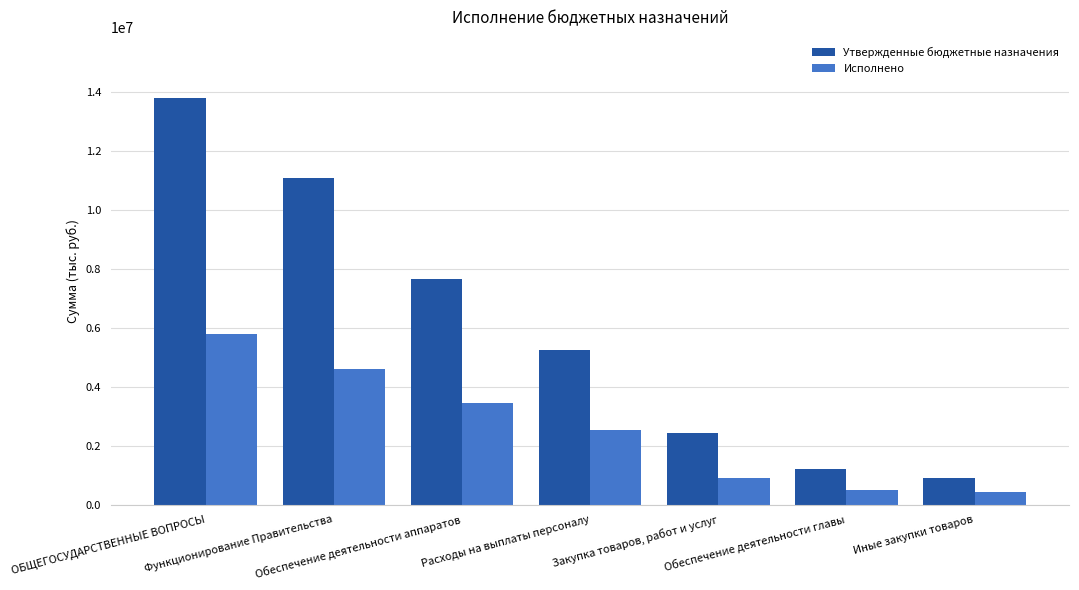

Count the number of categories in the chart.

7